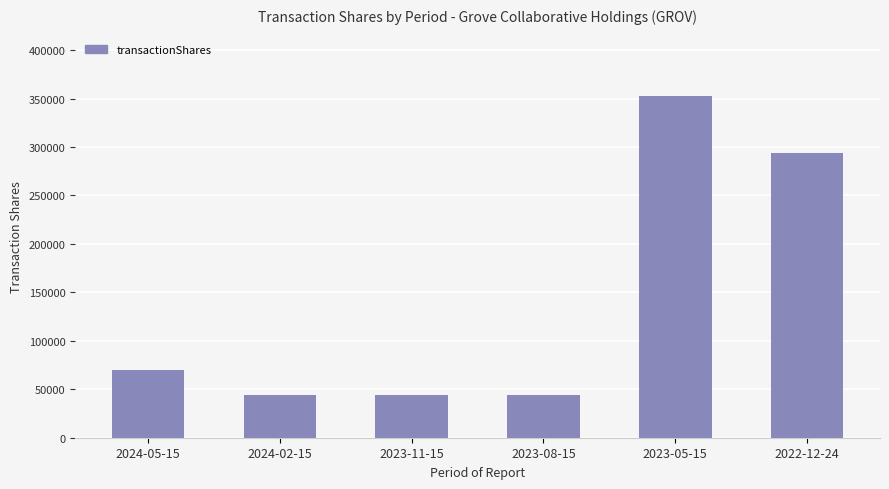

At which label is the value closest to 198245?

2022-12-24